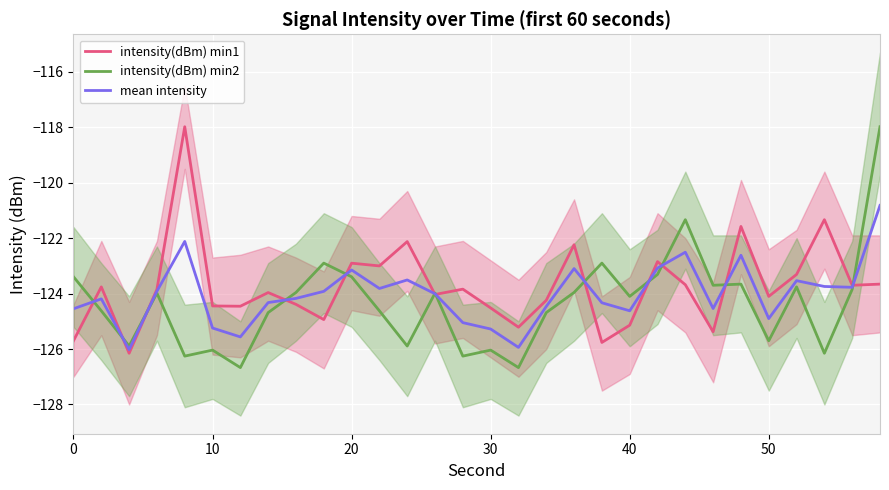

True or false: mean intensity has a value of -50.1 at 8.

False